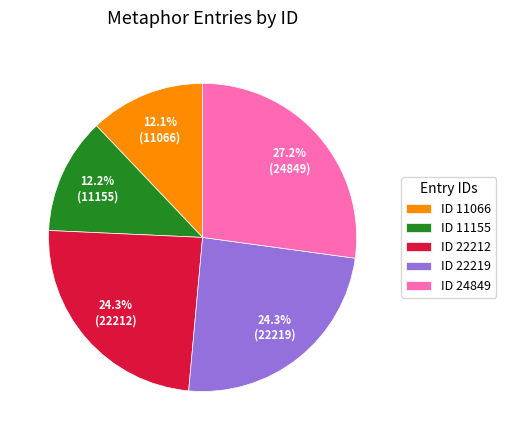

What is the ratio of the value at ID 11155 to the value at ID 24849?

0.4